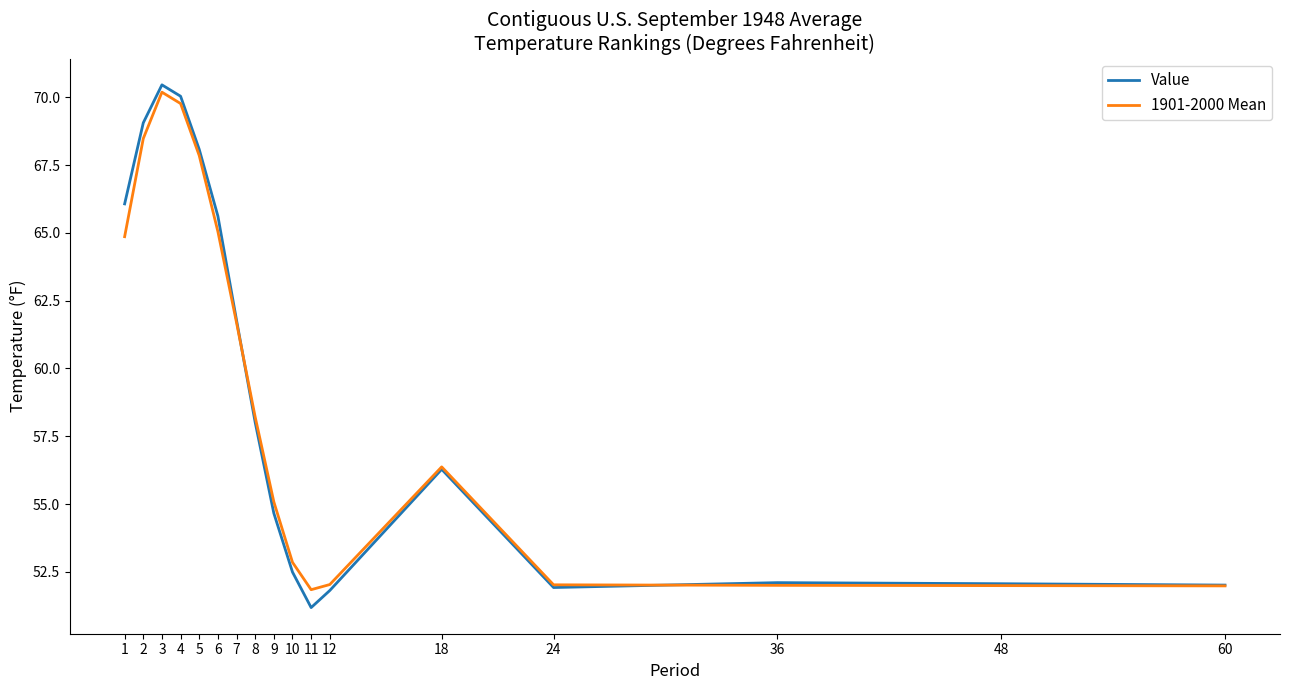

What are all the series names shown in the legend?

Value, 1901-2000 Mean